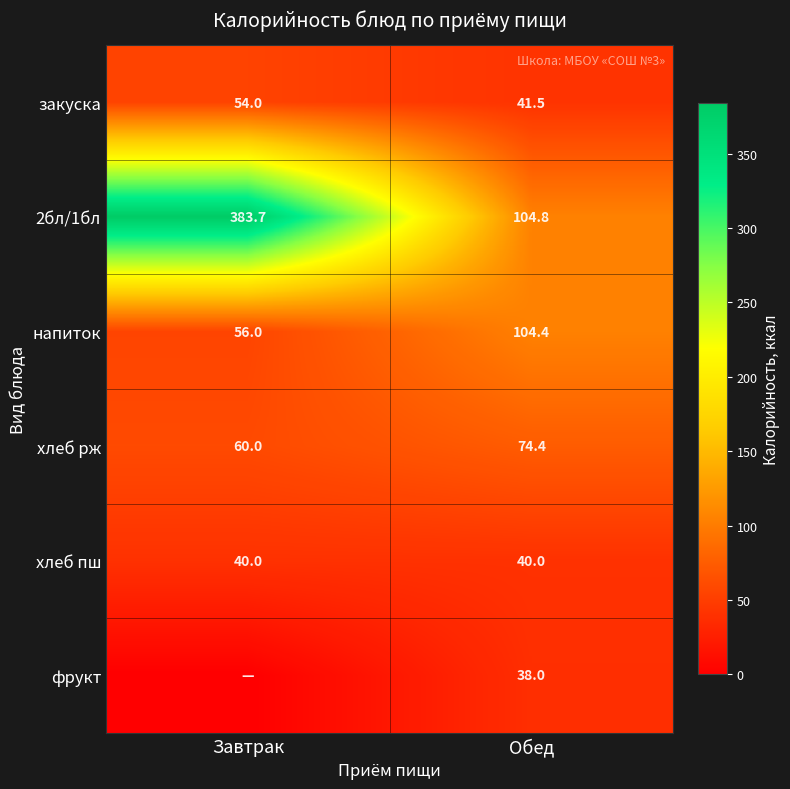

True or false: 2бл/1бл has a value of 166.0 at Обед.

False